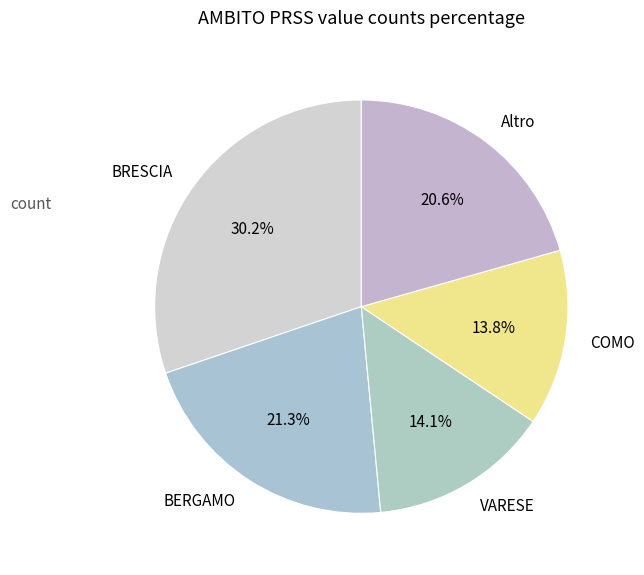

Which category has the biggest portion of the pie?

BRESCIA